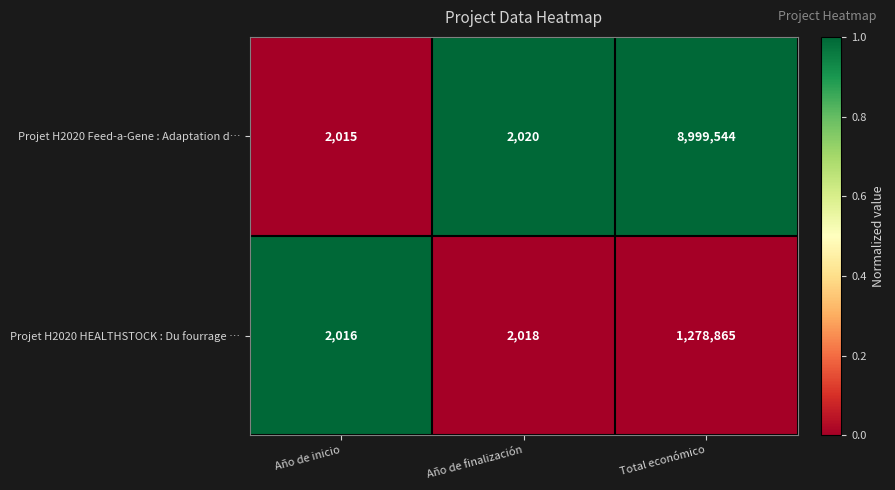

Read the Projet H2020 HEALTHSTOCK : Du fourrage … value at Año de inicio, to the nearest 10.

2020